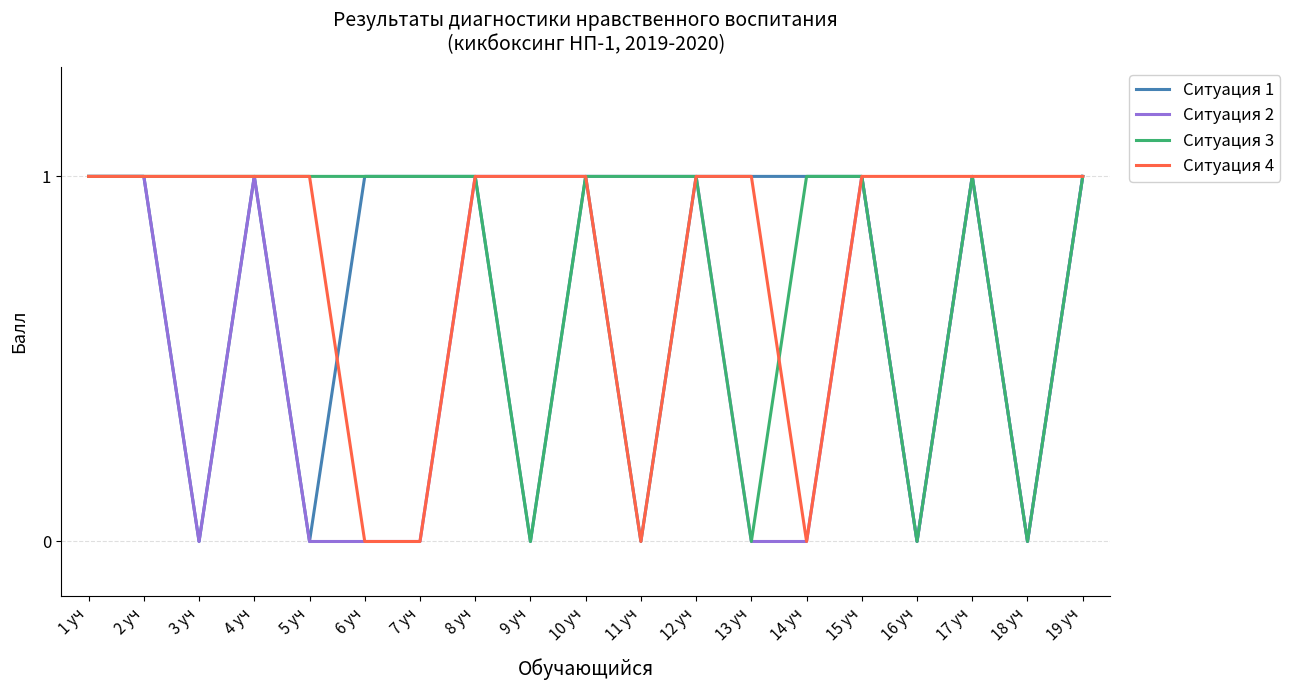

What position from the left is 12 уч?

12